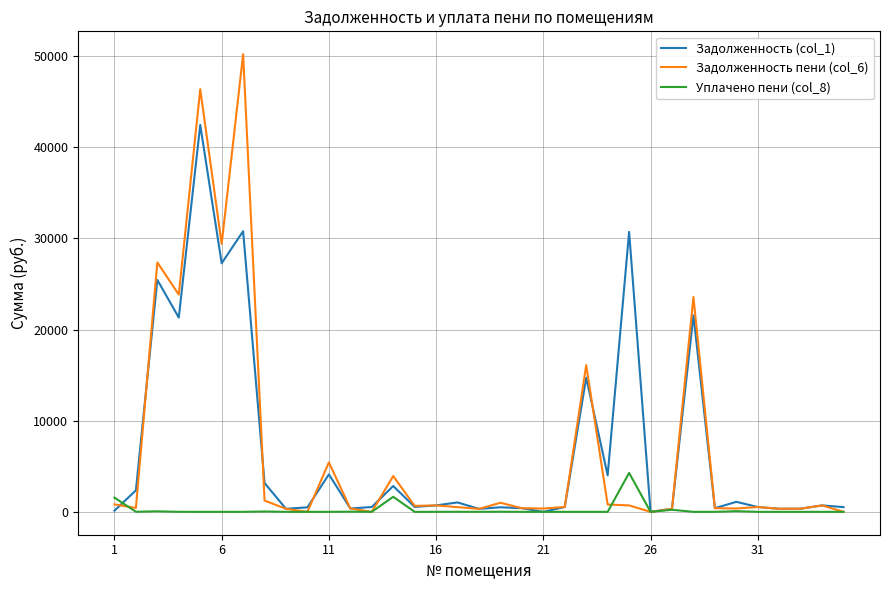

Which series has the largest range (max minus min)?

Задолженность пени (col_6)